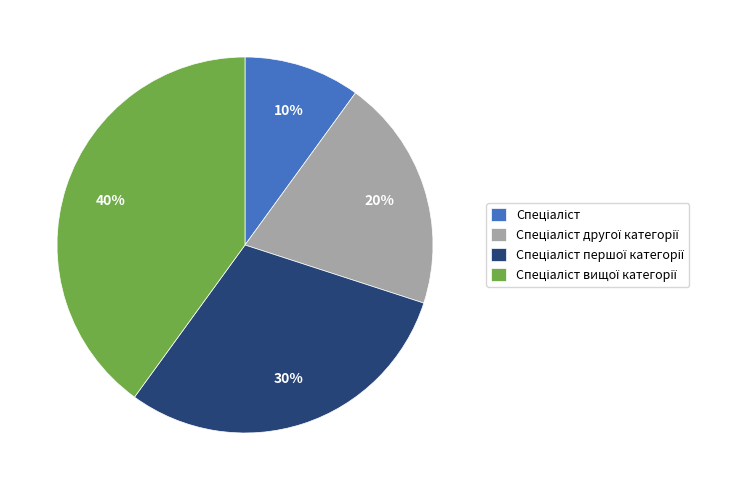

To the nearest percent, what is the average slice percentage?

25%